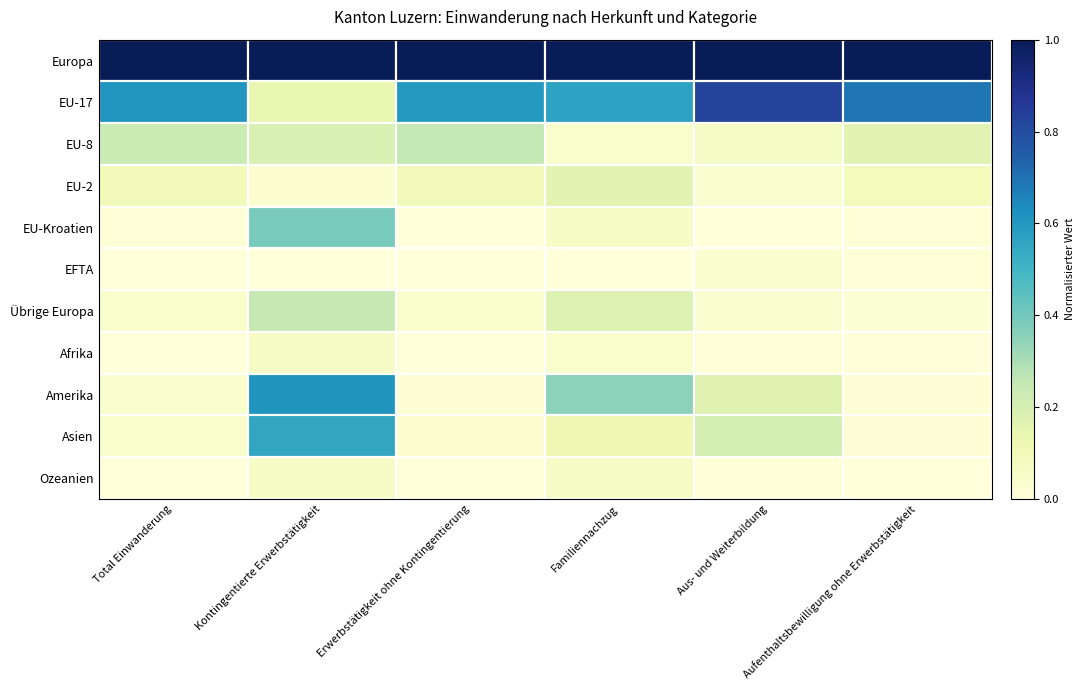

Which has a higher value, Familiennachzug or Aus- und Weiterbildung?

Familiennachzug